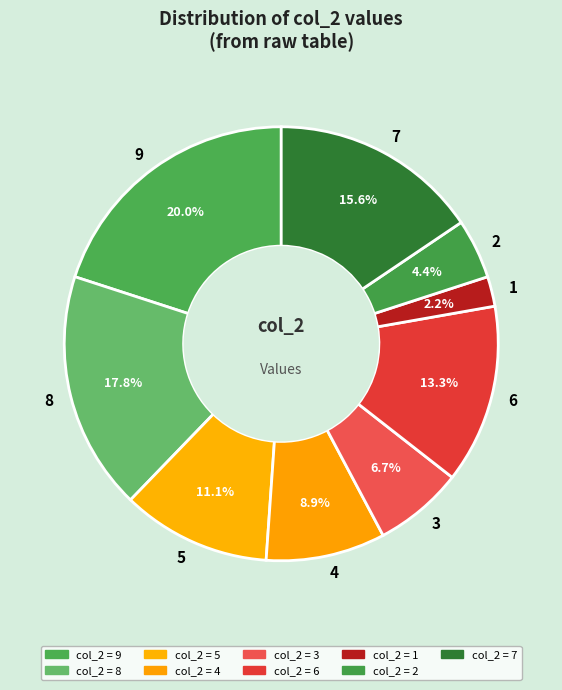

Rank the categories by value from highest to lowest.

9, 8, 7, 6, 5, 4, 3, 2, 1